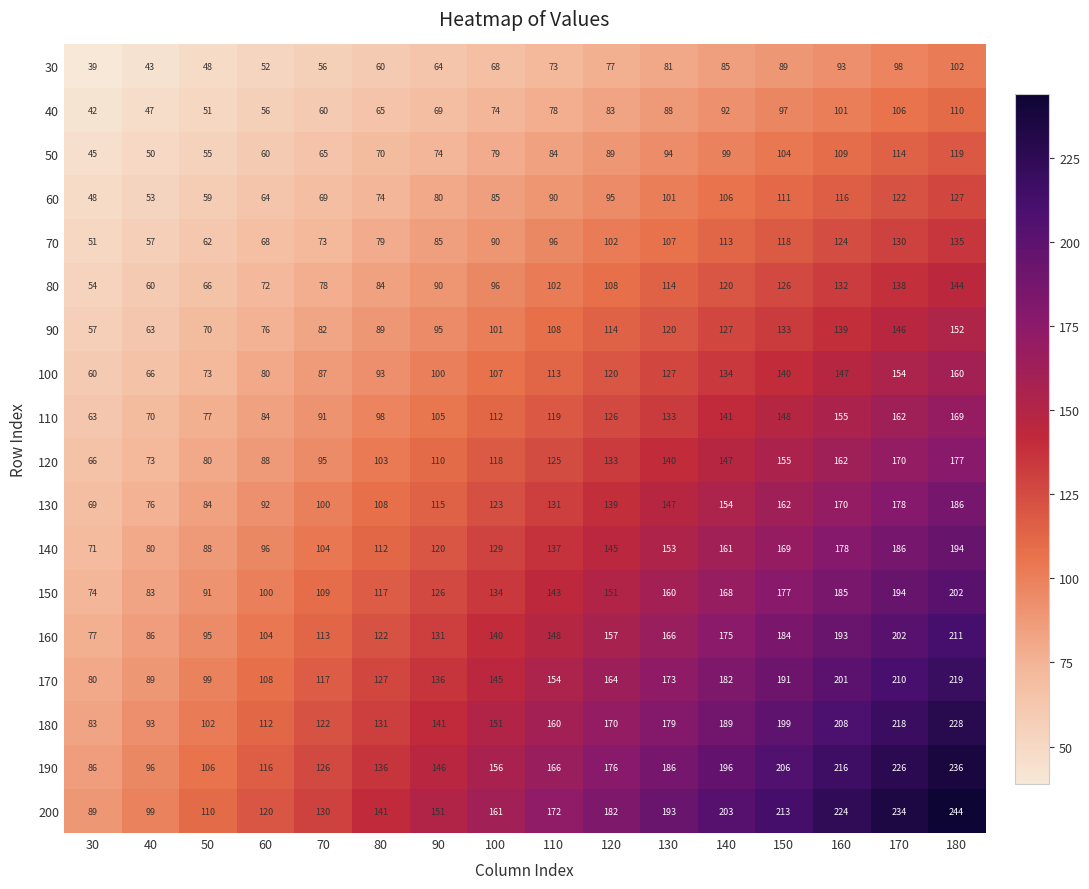

How many data points does each series have?

16